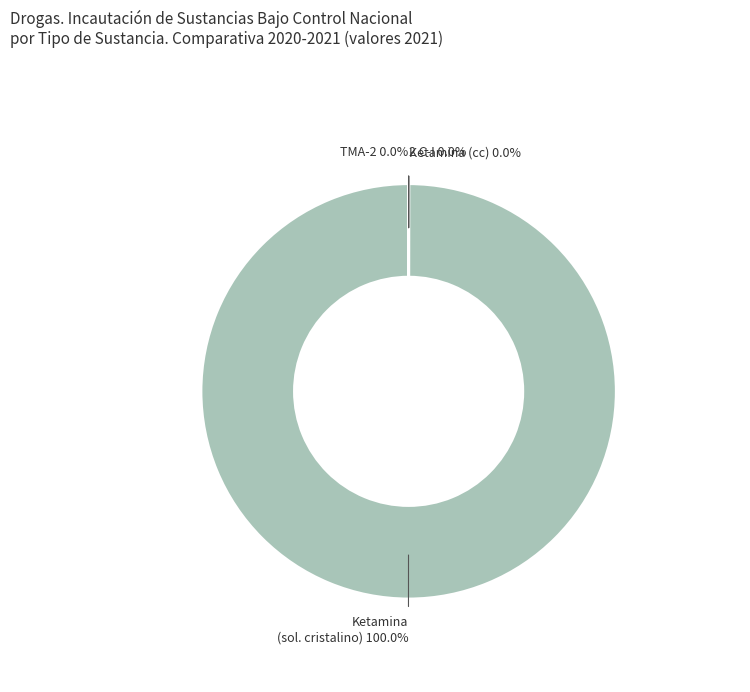

Which category accounts for the majority?

Ketamina (sol. cristalino)